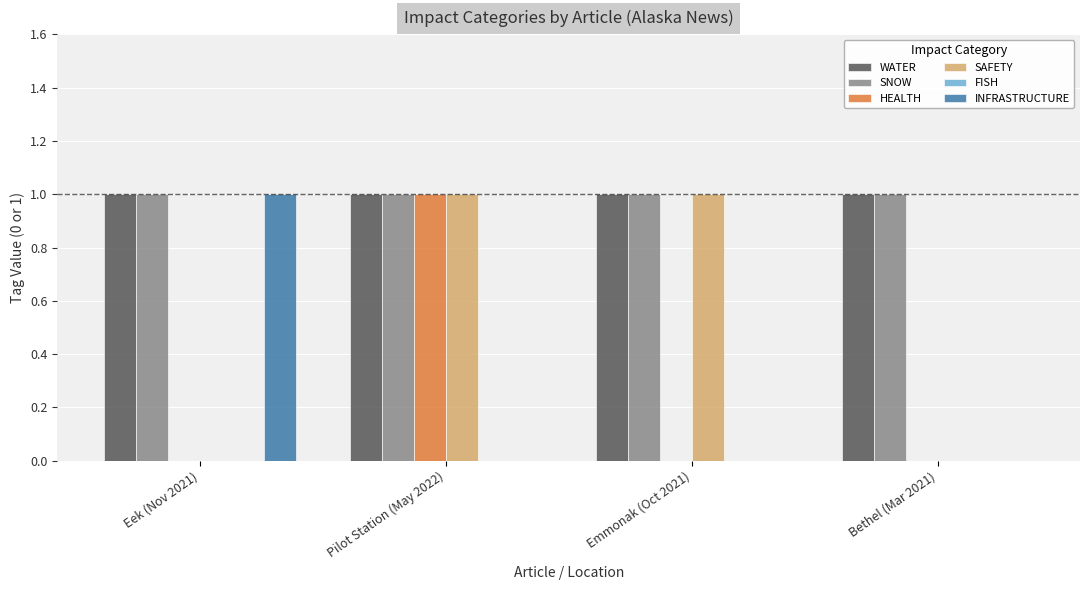

What is the maximum value shown in the chart?

1